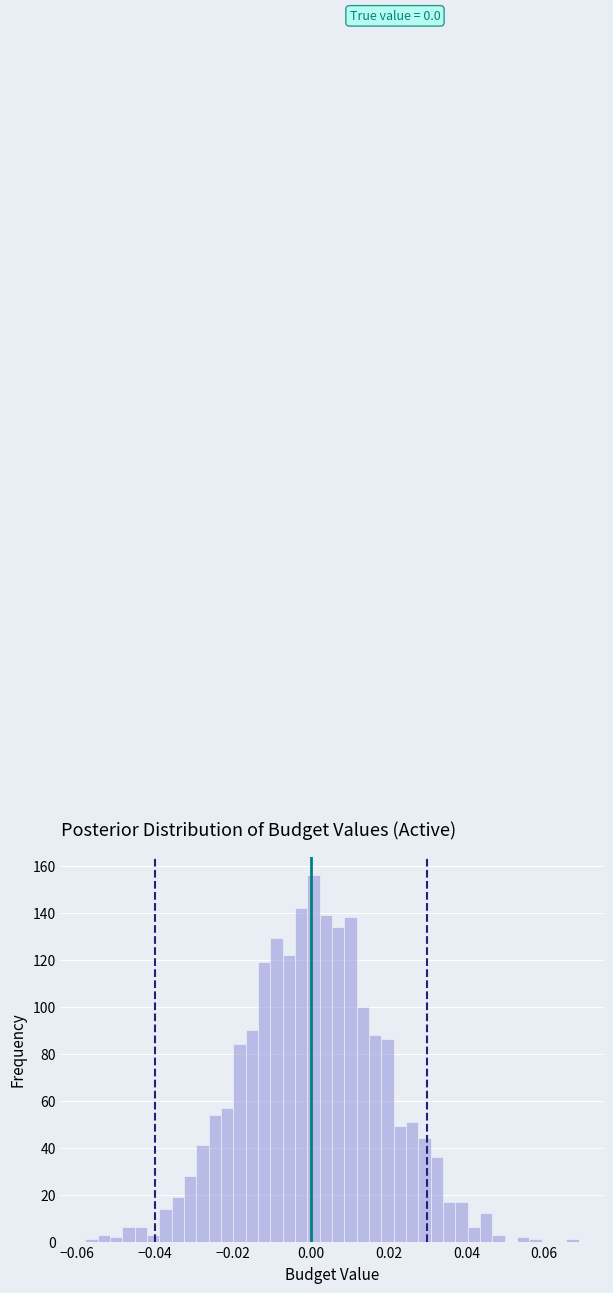

Read against the x-axis, roughly where is the centre of the tallest bar?

0.000